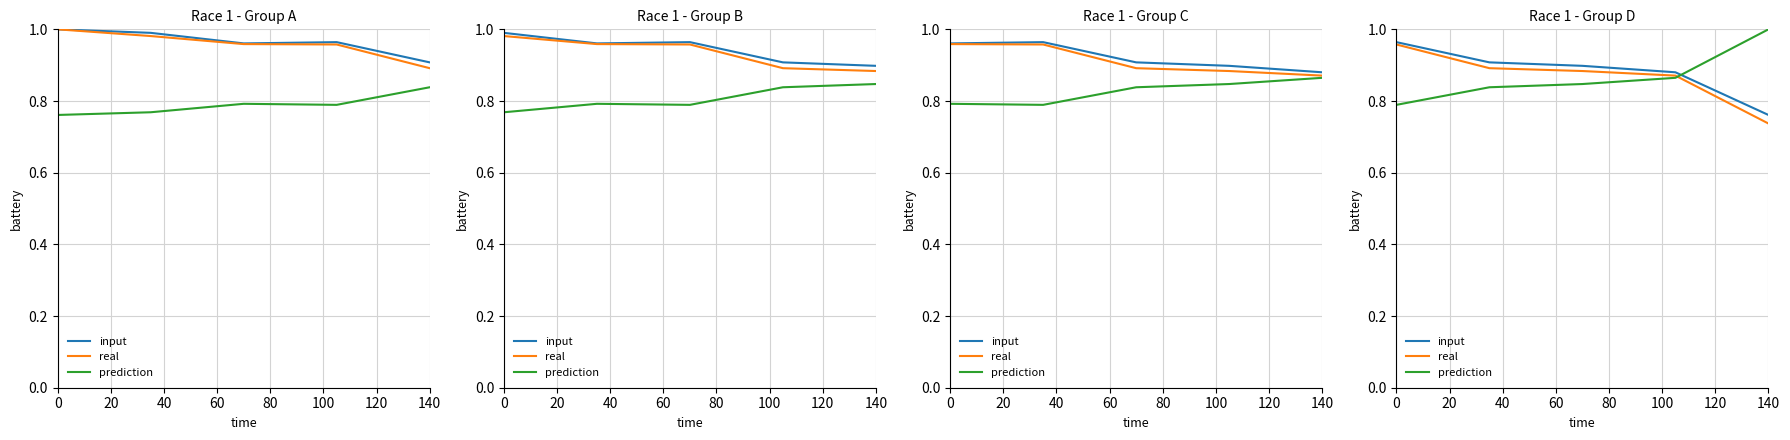

Count the real values in the range 0 to 1.

5